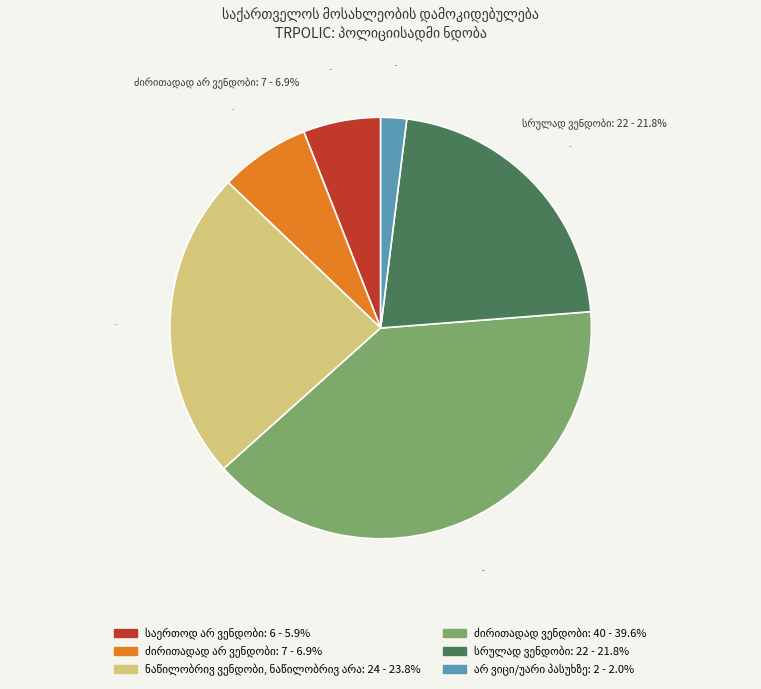

Is there any slice that represents more than half of the pie?

No